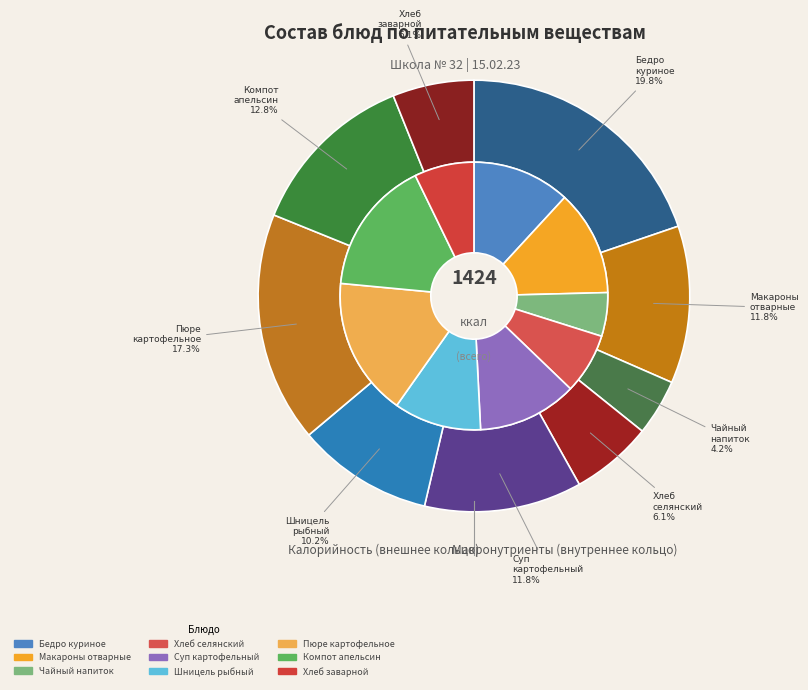

Which category has the biggest portion of the pie?

Бедро куриное отварное